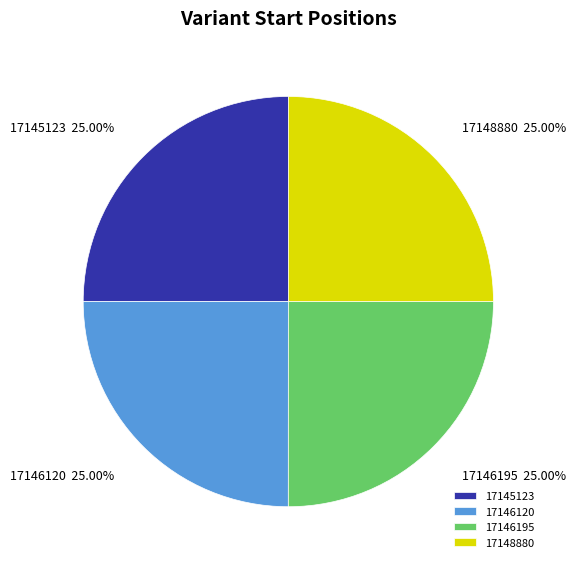

What is the ratio of the value at 17146120 to the value at 17148880?

1.0